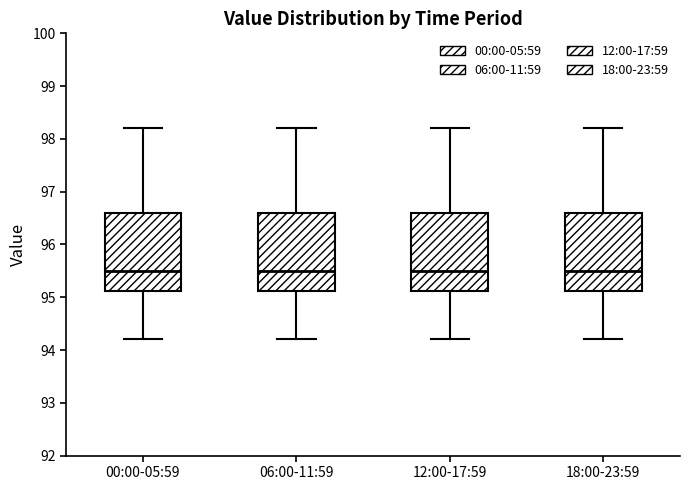

Where does the median line of the box for 18:00-23:59 sit on the y-axis? The values are not printed on the chart, so give them approximately, as read against the axis.

95.5